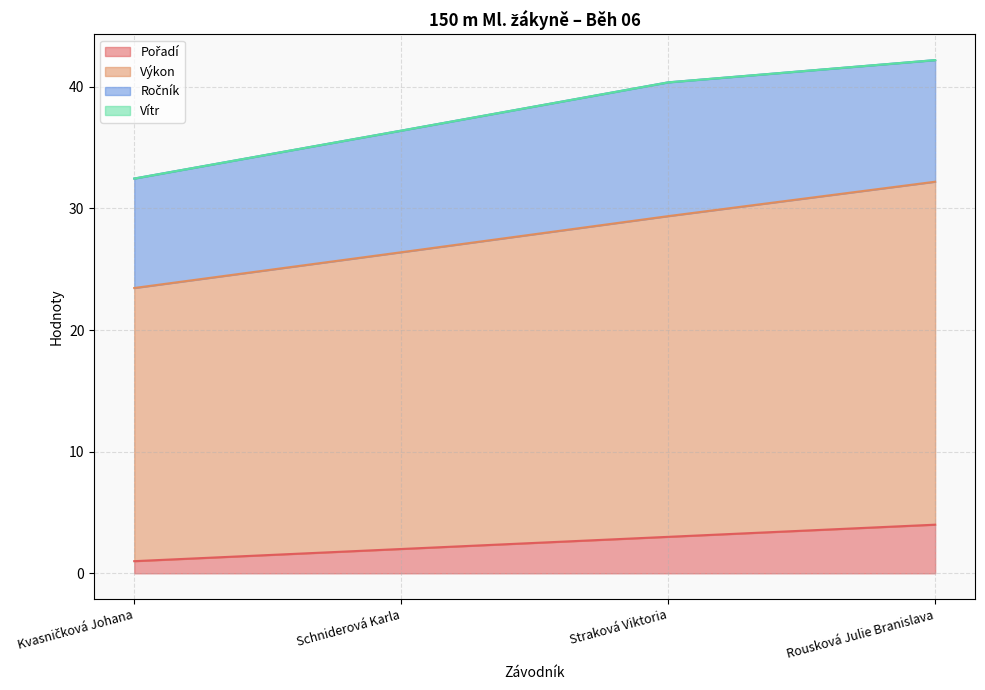

At which category does the chart reach its peak across all series?

Rousková Julie Branislava